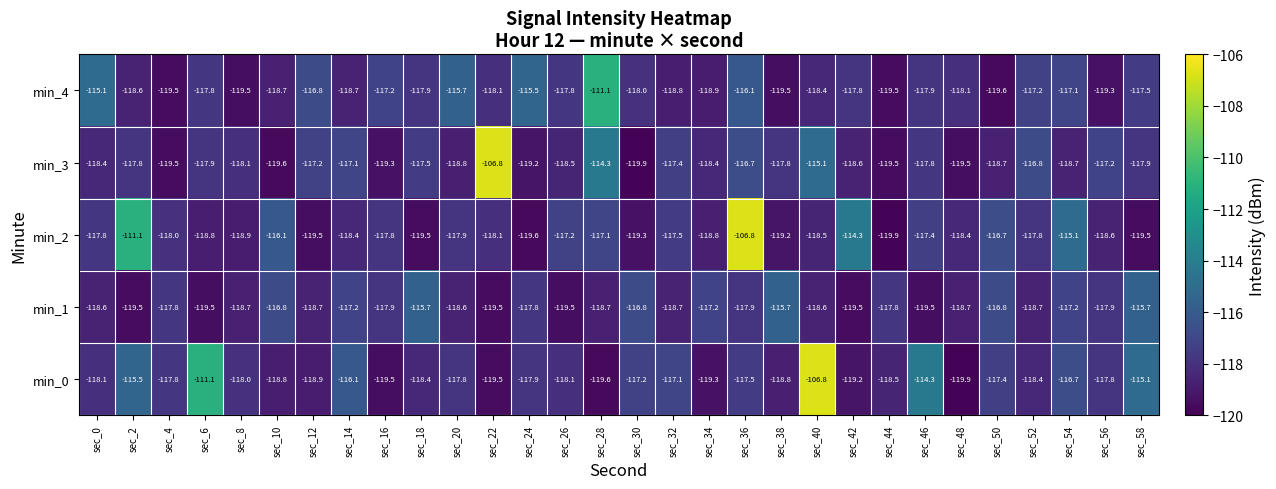

Which series changed the most between sec_20 and sec_28?

min_4